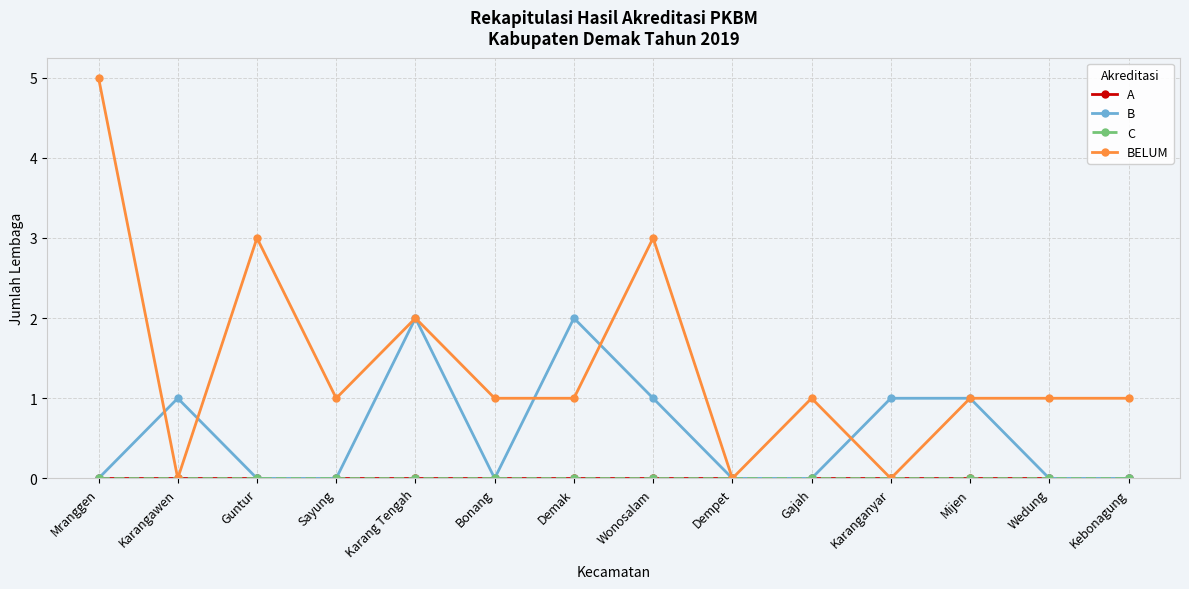

Which series changed the most between Bonang and Dempet?

BELUM